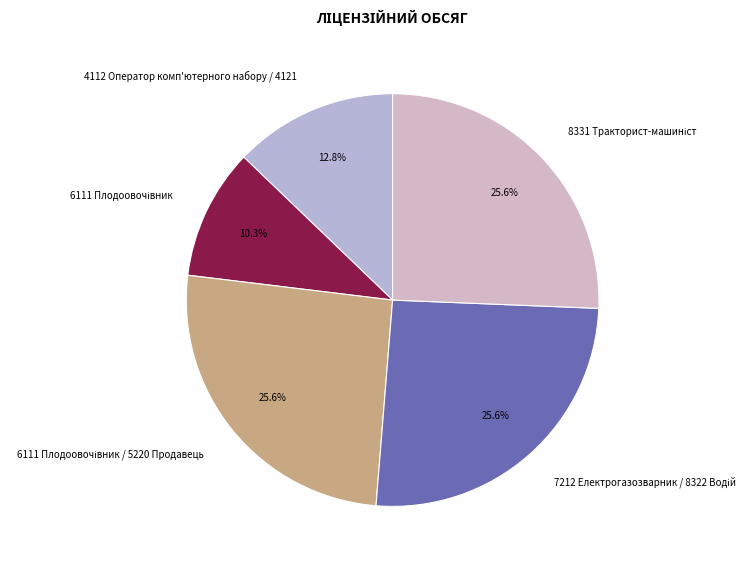

To the nearest percent, what is the average slice percentage?

20%